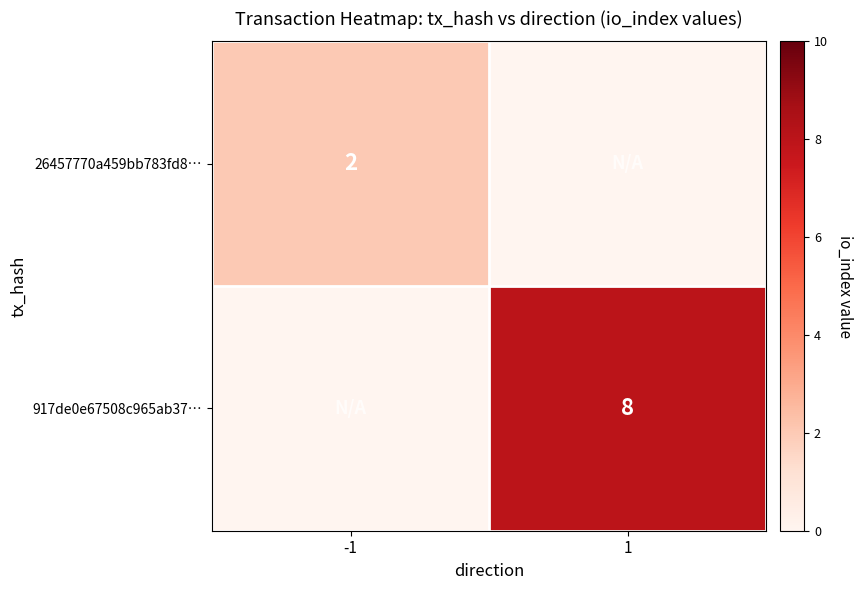

Is the value of 26457770a459bb783fd8… at -1 greater than the value of 917de0e67508c965ab37… at 1?

No